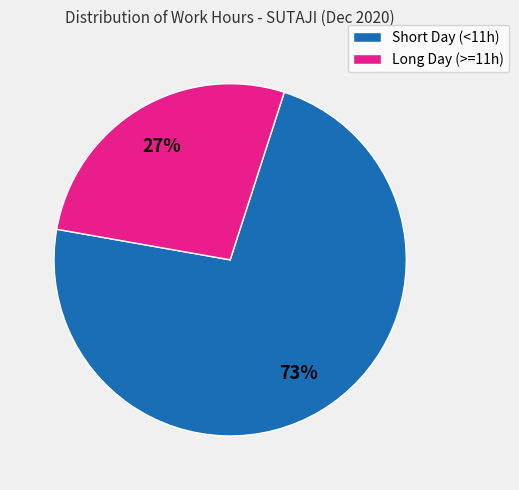

To the nearest percent, what percentage of the pie is Short Day (<11h)?

73%